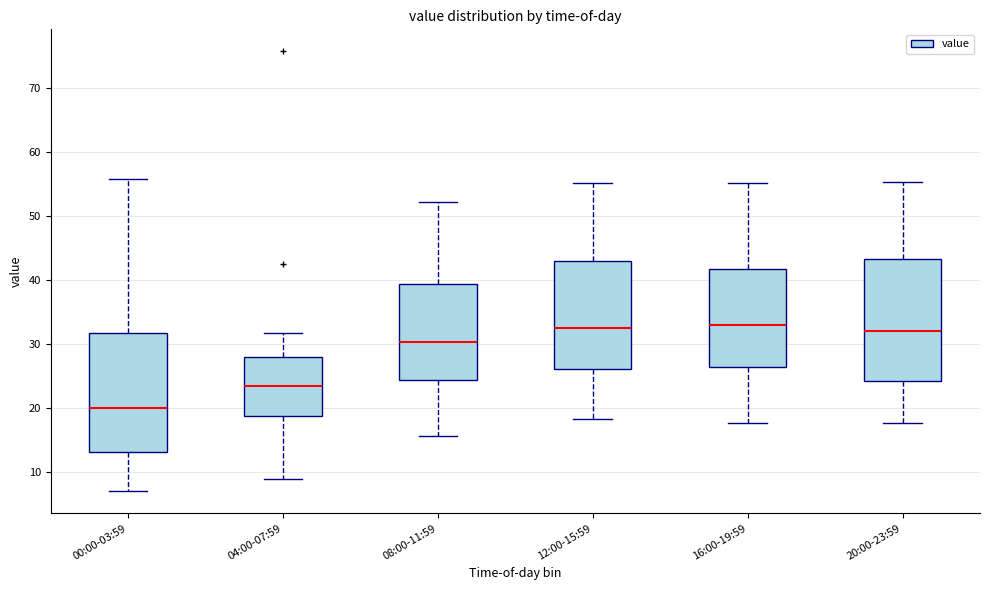

Where does the median line of the box for 04:00-07:59 sit on the y-axis? The values are not printed on the chart, so give them approximately, as read against the axis.

23